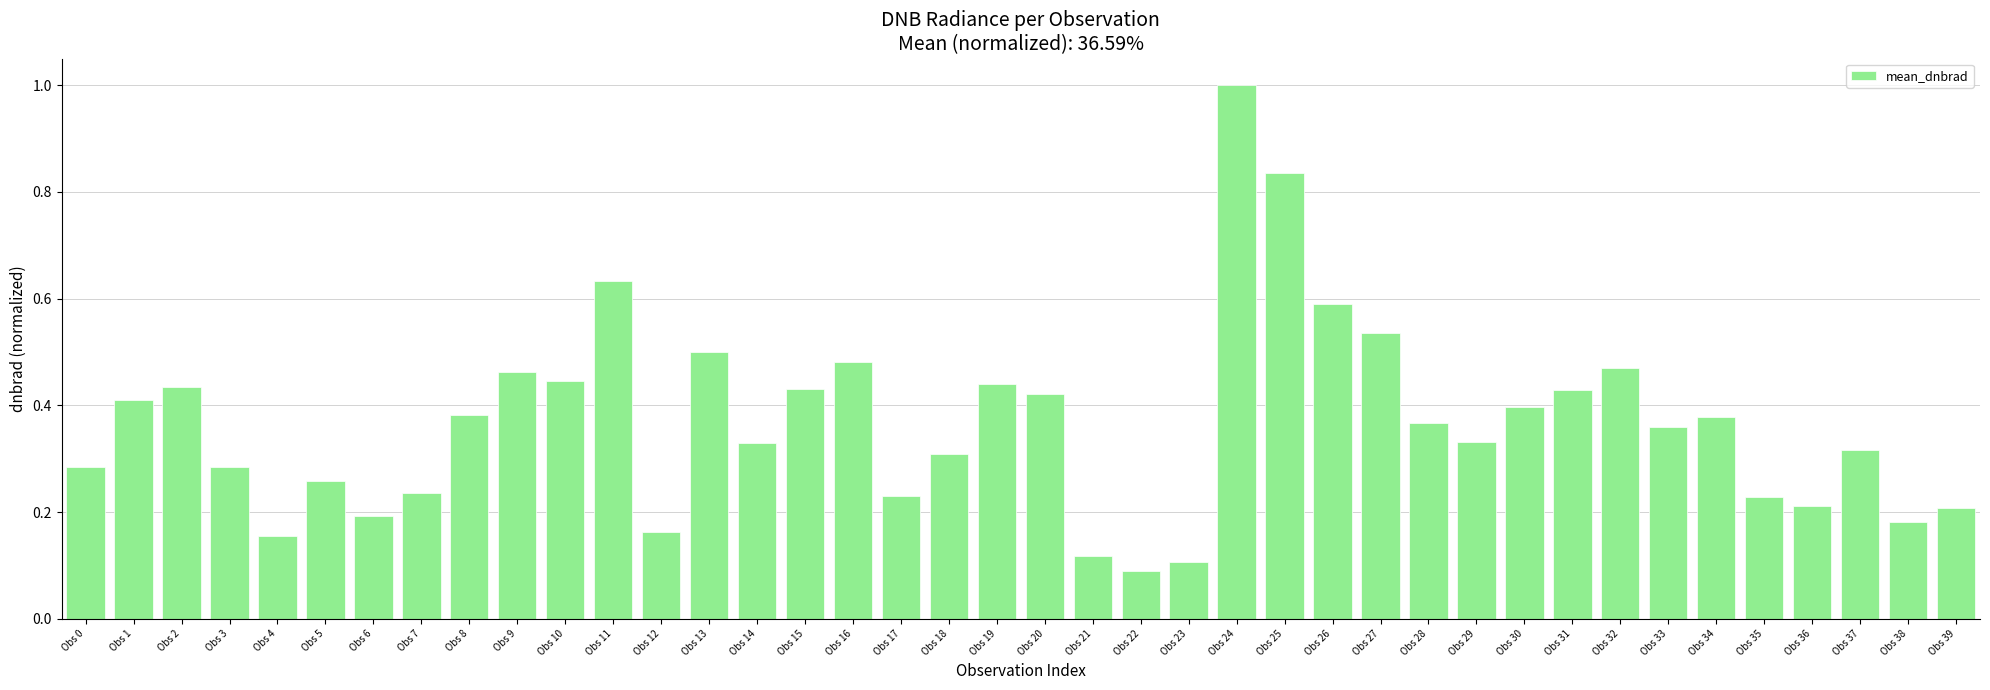

At which category does the chart reach its minimum across all series?

Obs 22